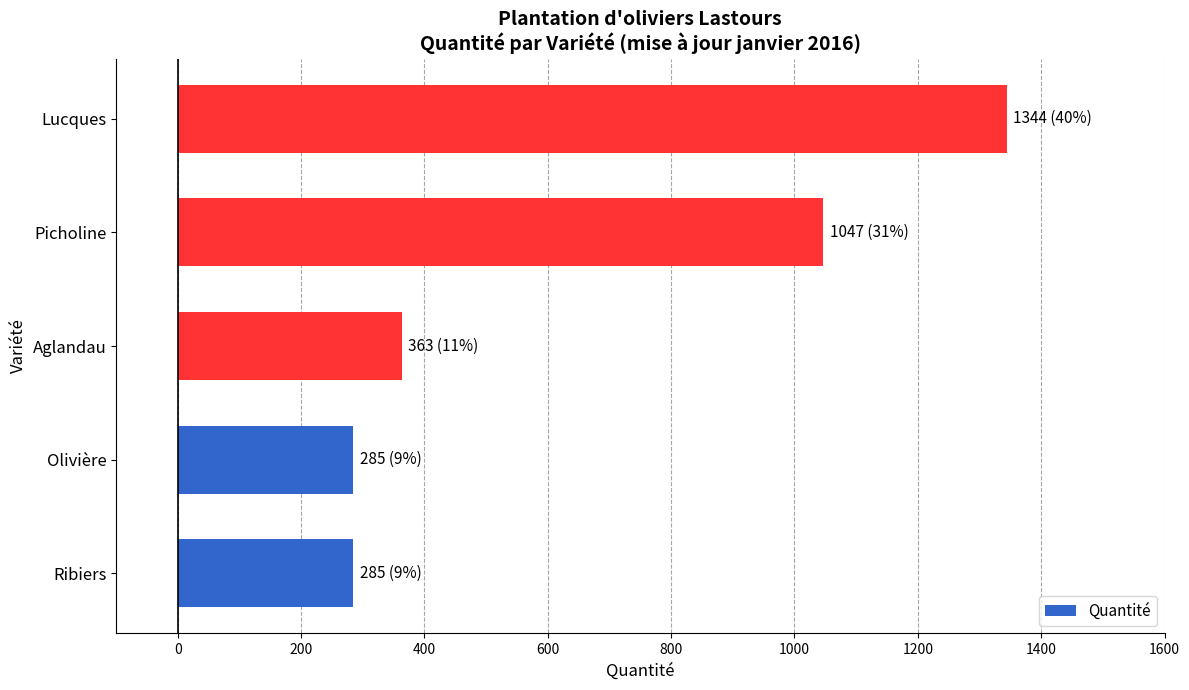

How many bars are there in total?

5